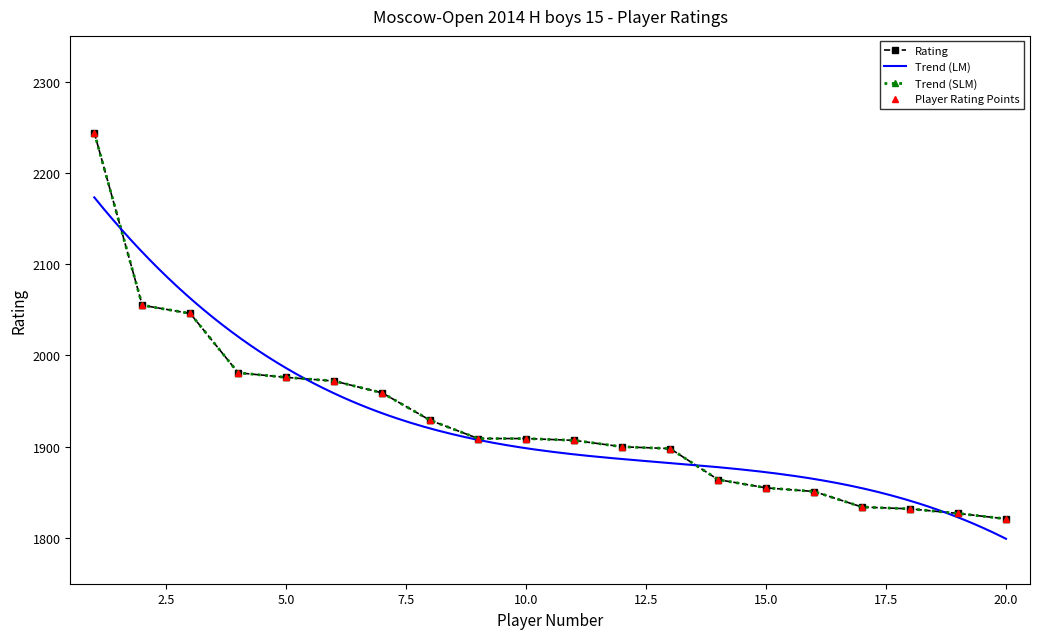

True or false: the data shows 1929 at 8.

True